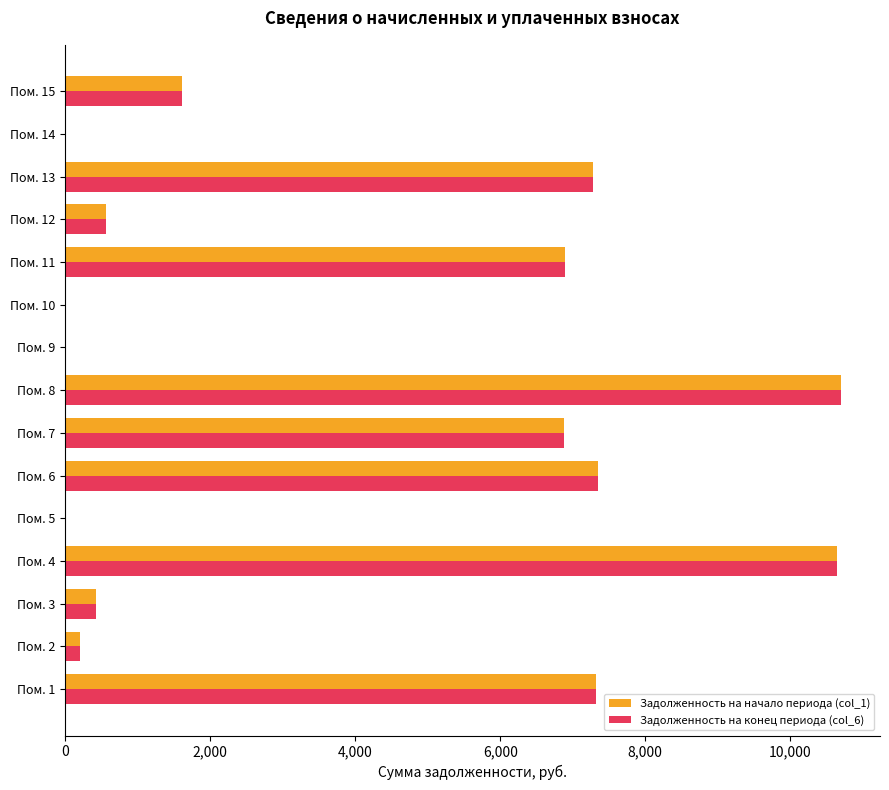

What is the maximum value for Задолженность на конец периода (col_6)?

10701.1